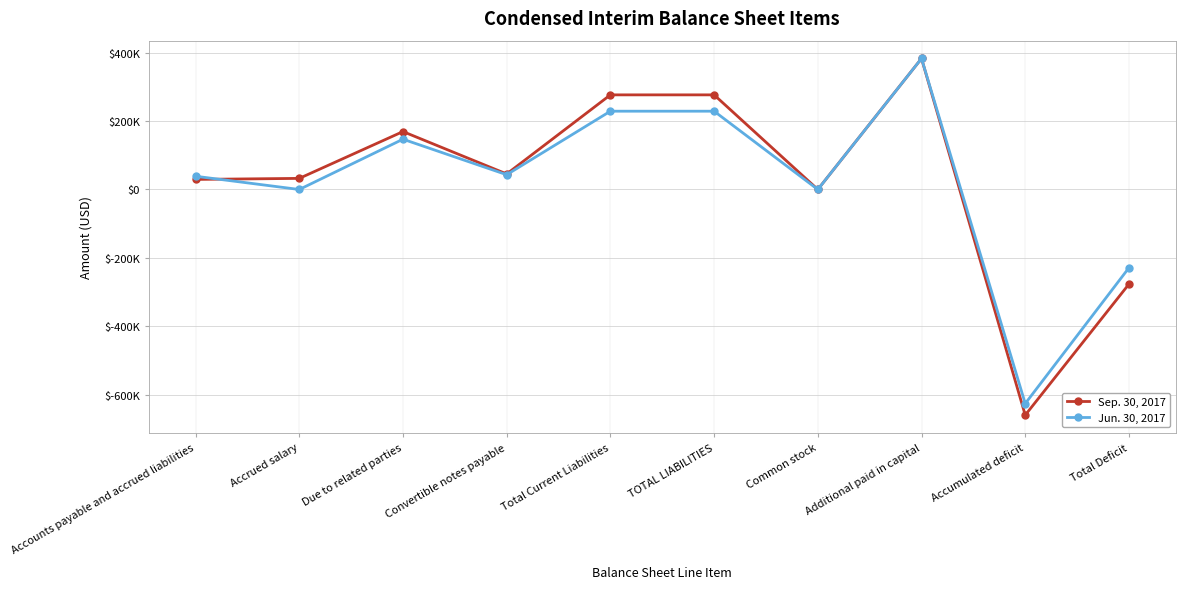

At which category is the sum across all series the highest?

Additional paid in capital